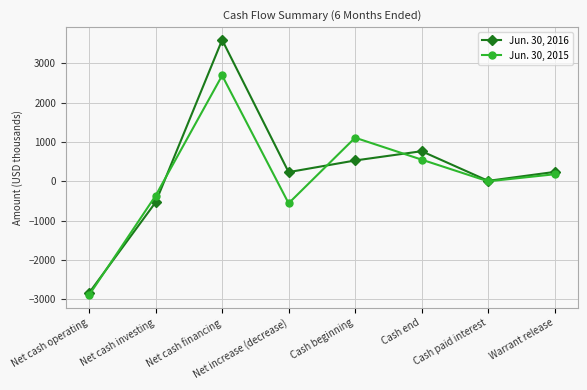

Which series has the widest spread of values?

Jun. 30, 2016